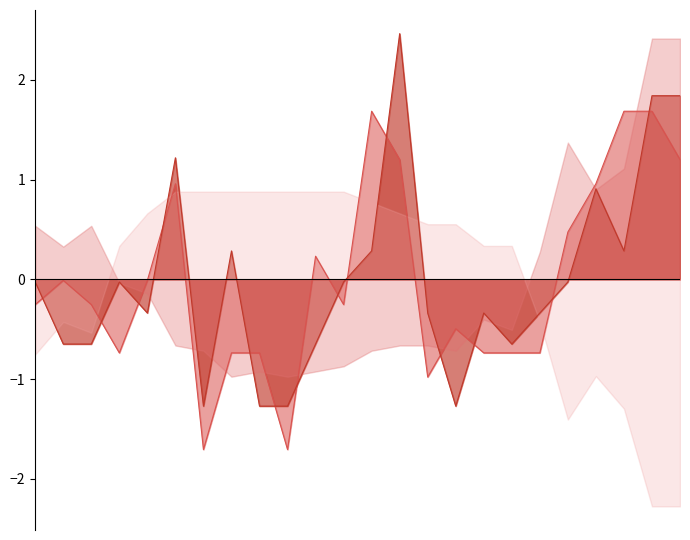

Between which two adjacent categories do Velocitat and Ratxa first intersect?

15:00 and 14:00